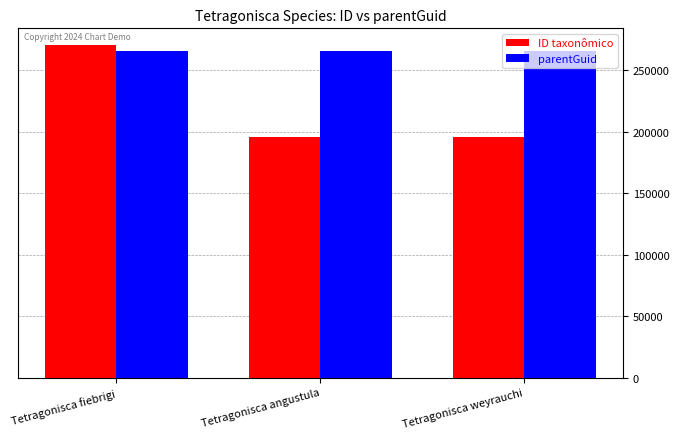

What is the minimum value for parentGuid?

265821